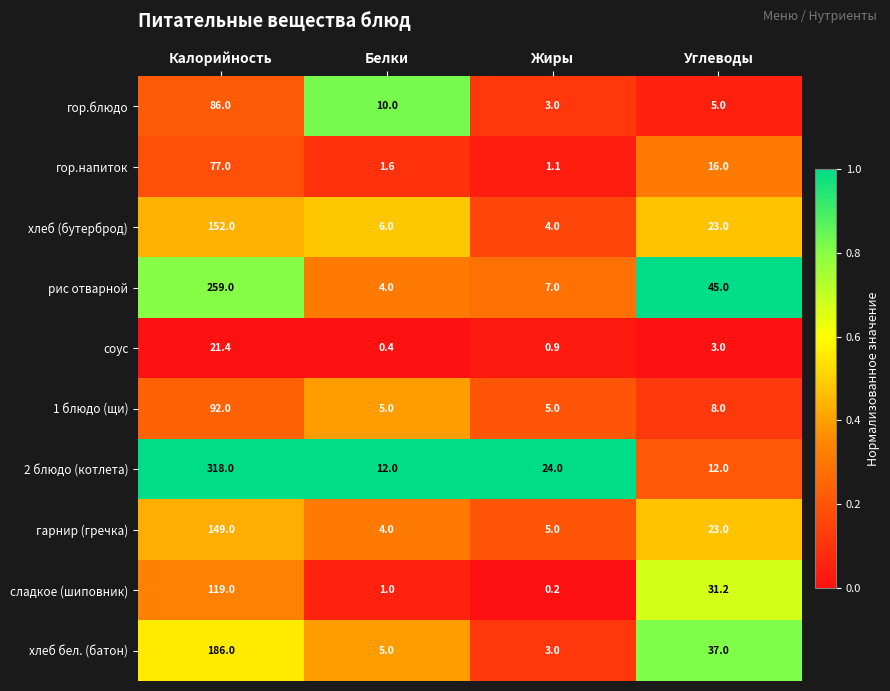

Is it true that сладкое (шиповник) equals 31.2 at Углеводы?

True